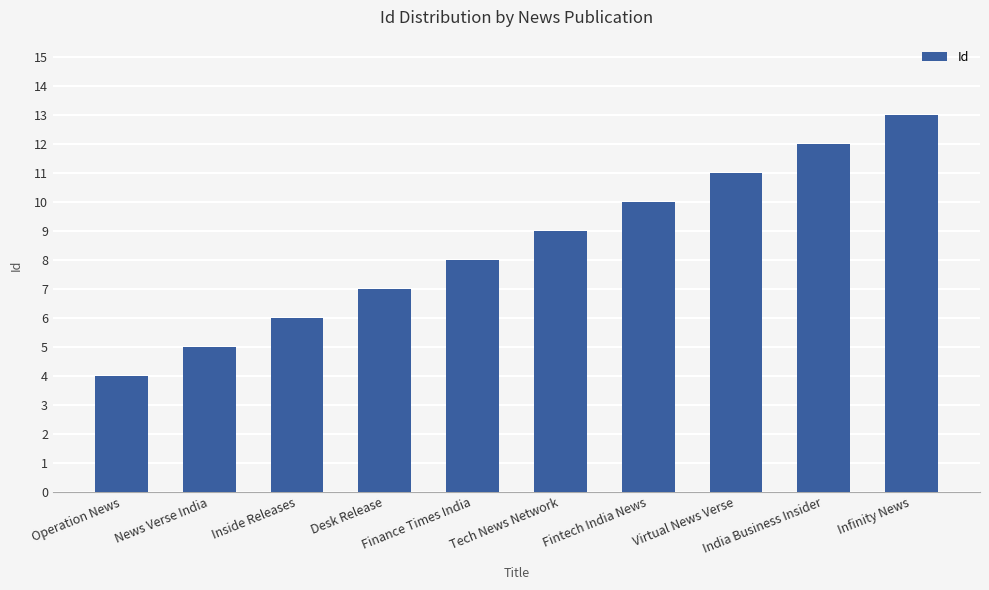

List the labels in order of value, largest first.

Infinity News, India Business Insider, Virtual News Verse, Fintech India News, Tech News Network, Finance Times India, Desk Release, Inside Releases, News Verse India, Operation News